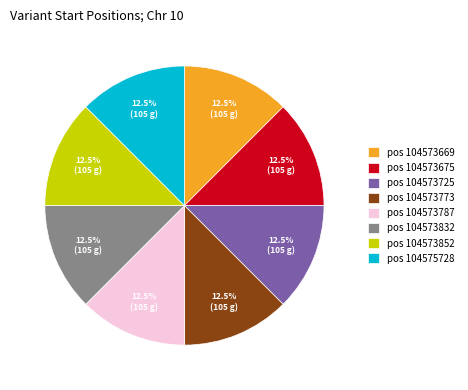

What is the total percentage of pos 104573773 and pos 104573725?

25.0%